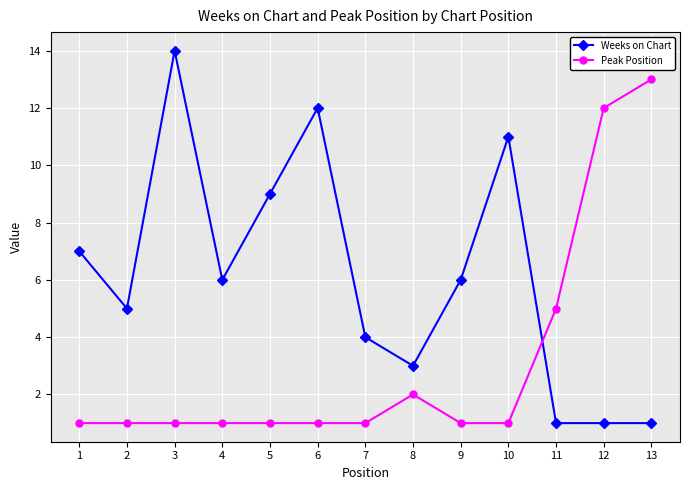

True or false: Weeks on Chart has a value of 2 at 4.

False